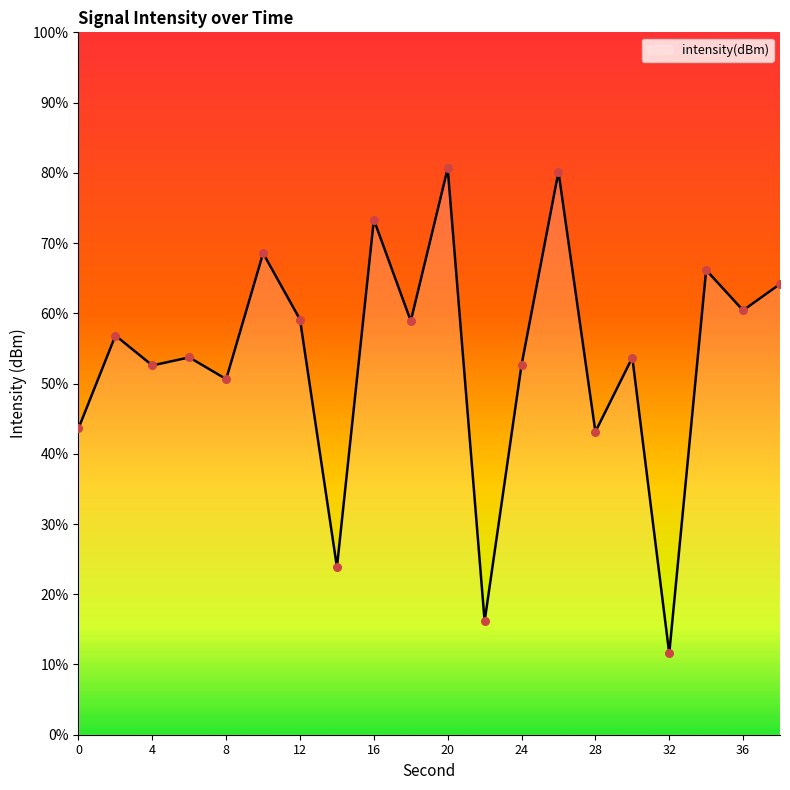

Between 14 and 8, which is larger?

8